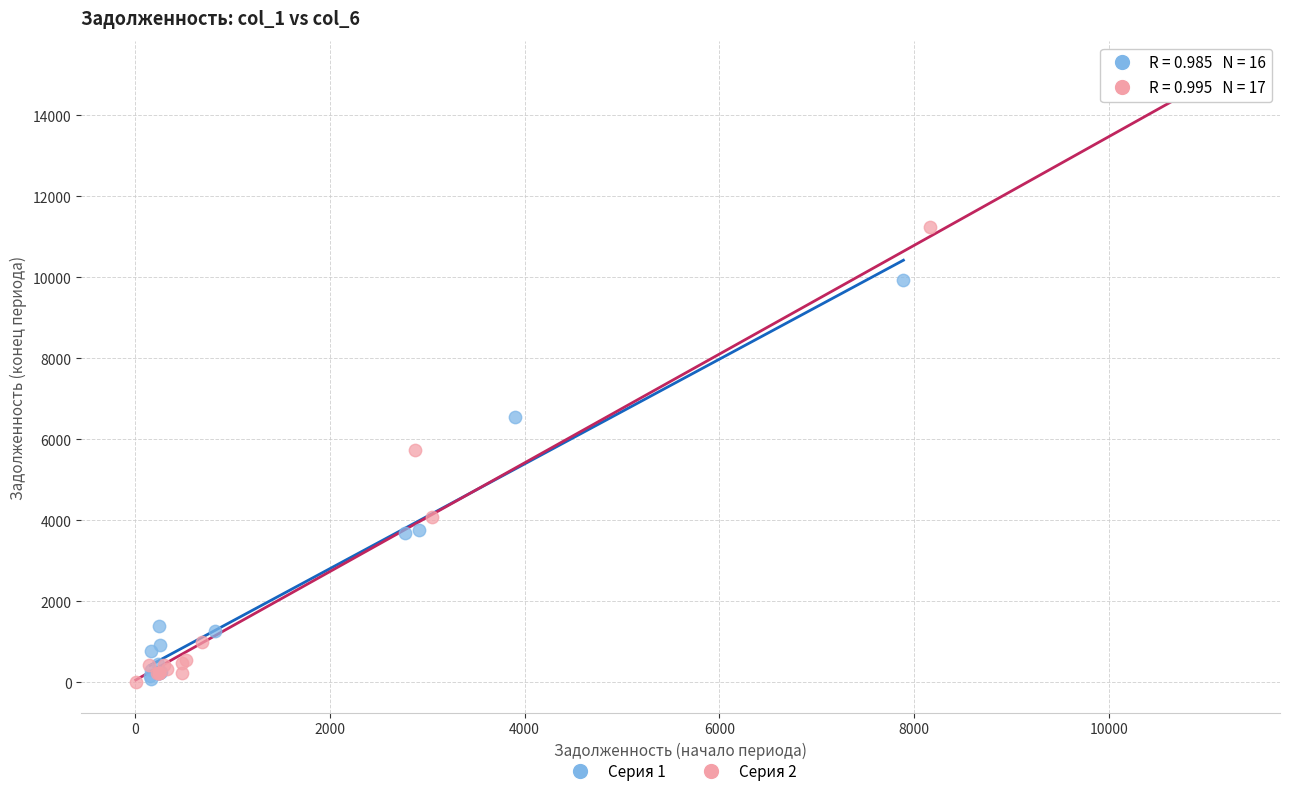

Which series contains the highest Y value?

Серия 2